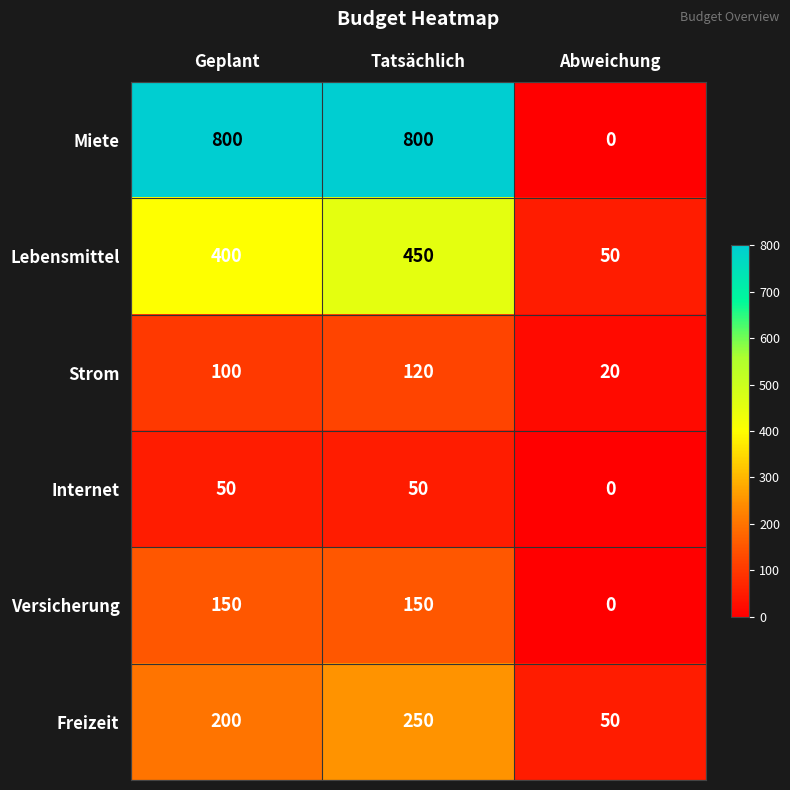

How many Lebensmittel values are between 50 and 450?

3